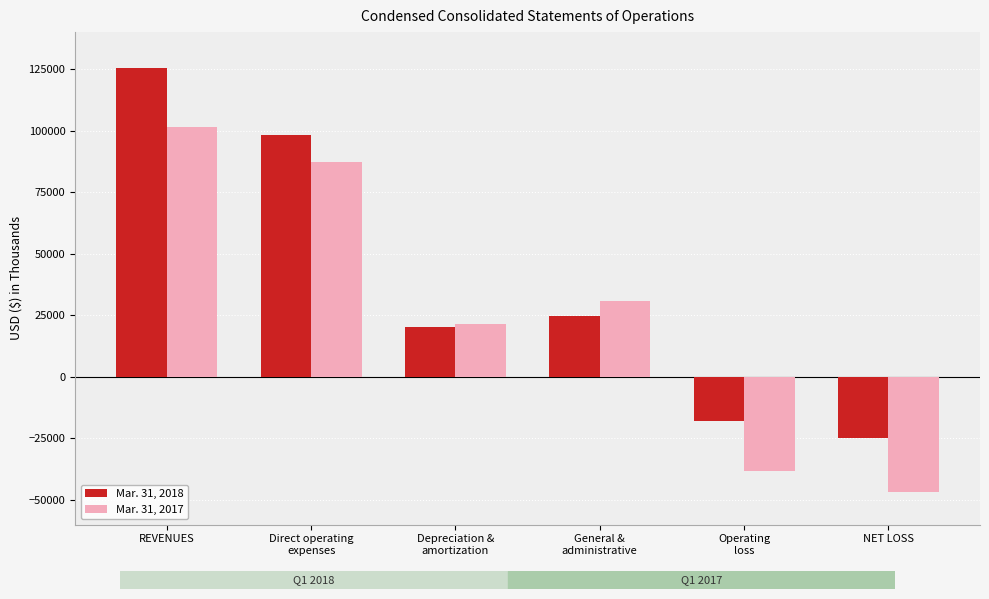

How many negative values does the Mar. 31, 2017 series have?

2